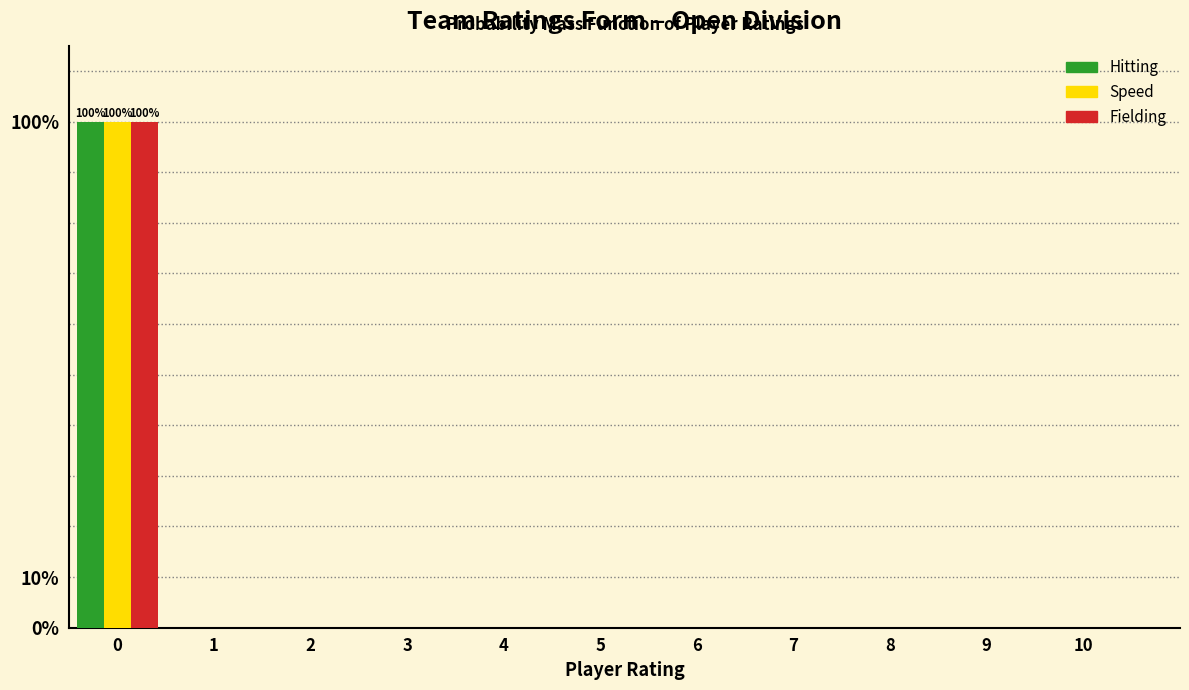

What is the maximum value for Hitting?

100